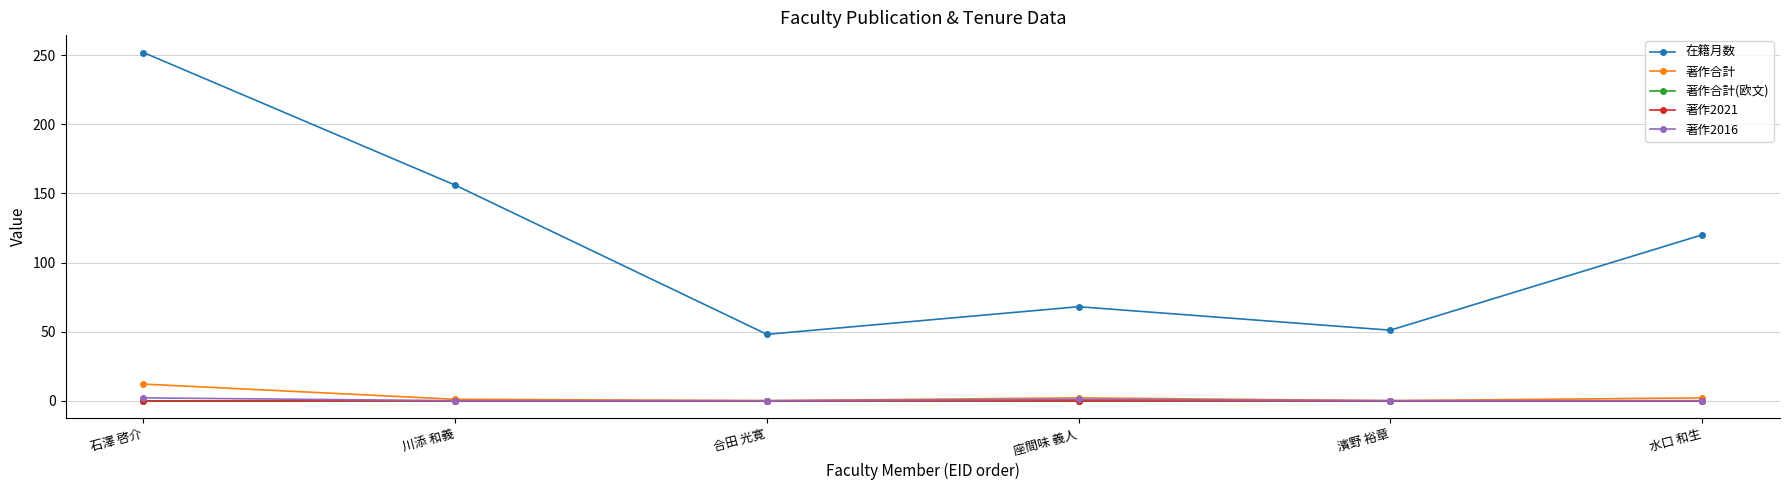

Is this an area chart (filled region under the line)?

No